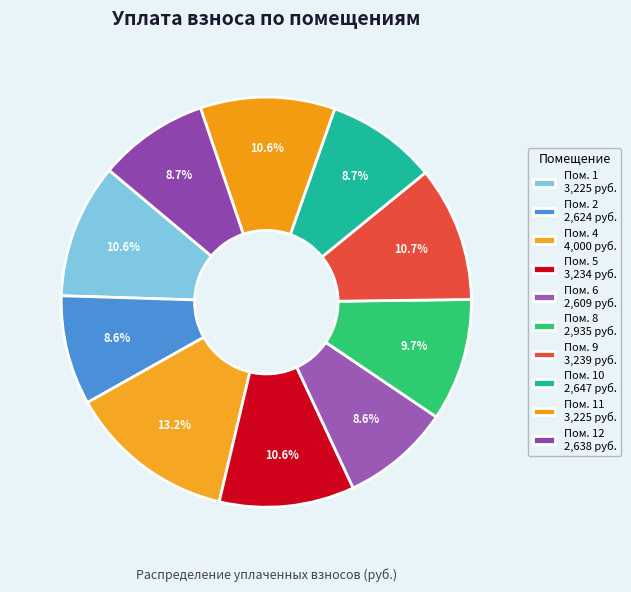

How many slices are in this pie chart?

10